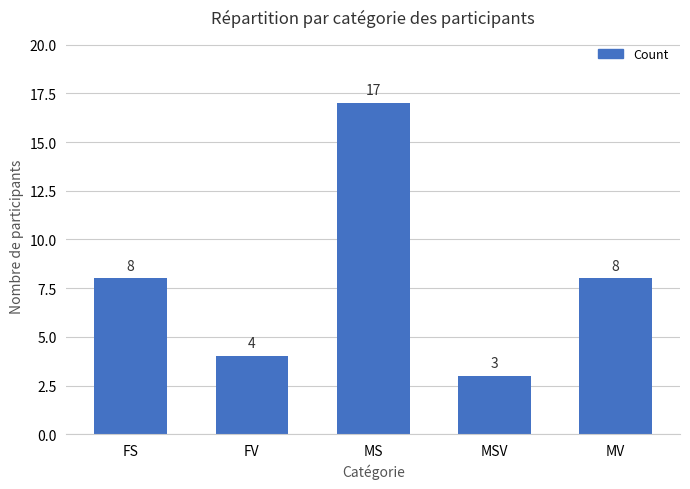

What is the difference between the maximum and second lowest values?

13